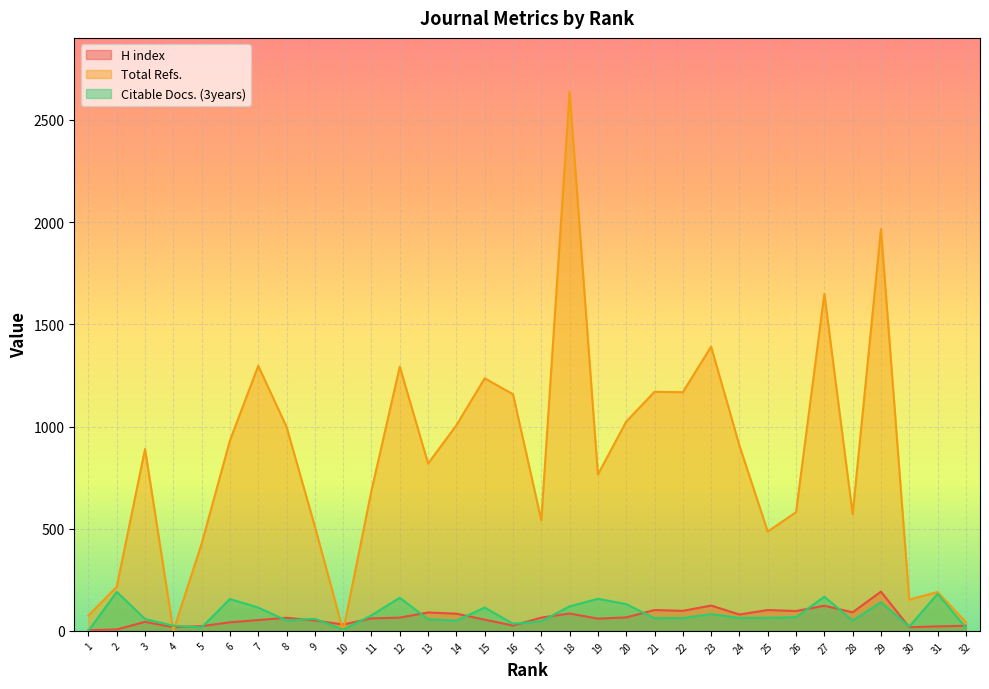

Which series ends up on top after the final intersection of H index and Citable Docs. (3years)?

H index